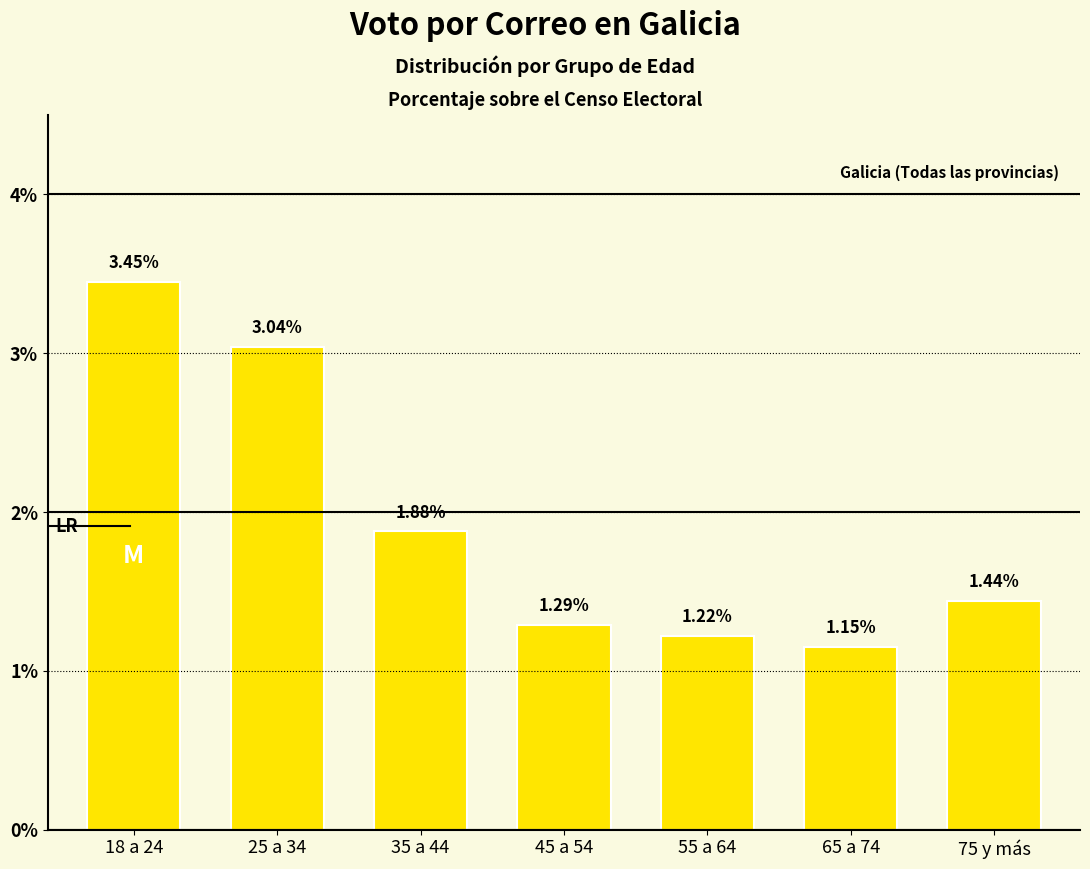

What is the difference between the maximum and second lowest values?

2.2